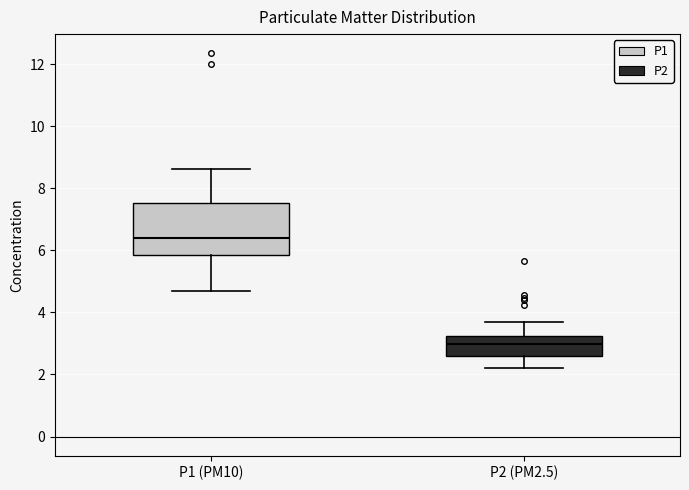

Reading left to right, read every box against the y-axis: the position of its median line, the range the box covers, and the ends of its whiskers. The values are not printed on the chart, so give them approximately, as read against the axis.

P1 (PM10): median 6.4, box 5.8 to 7.6, whiskers 4.6 to 8.6
P2 (PM2.5): median 3.0, box 2.6 to 3.2, whiskers 2.2 to 3.8